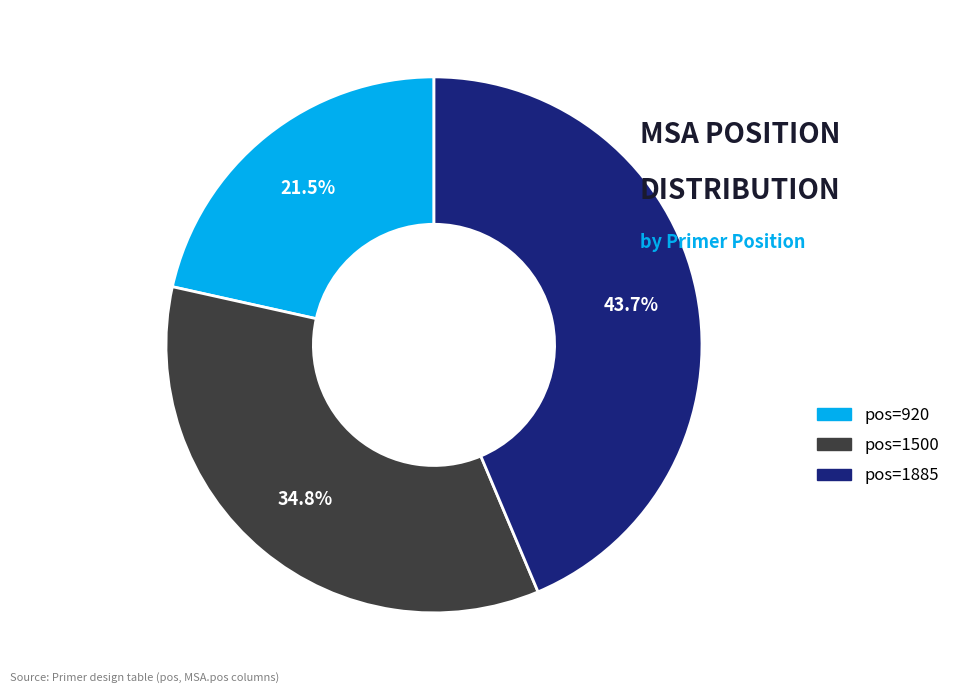

Is there a majority slice in this chart?

No